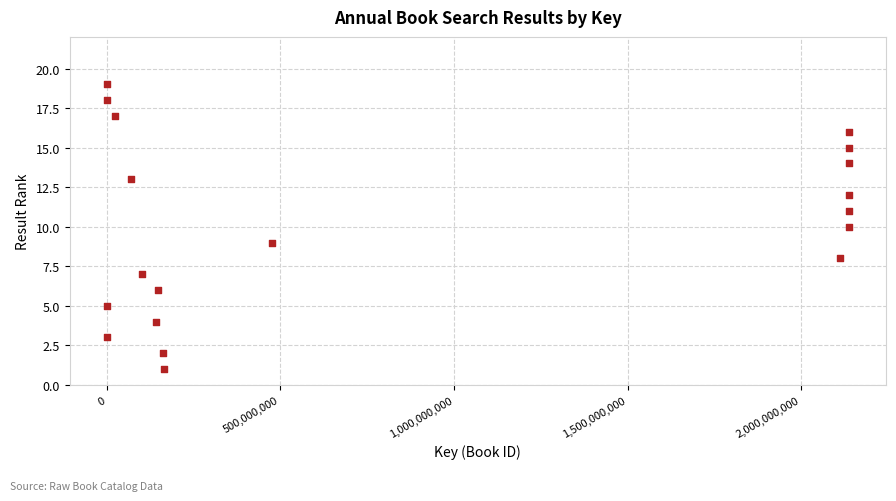

What is the range of Y values (max minus min)?

18